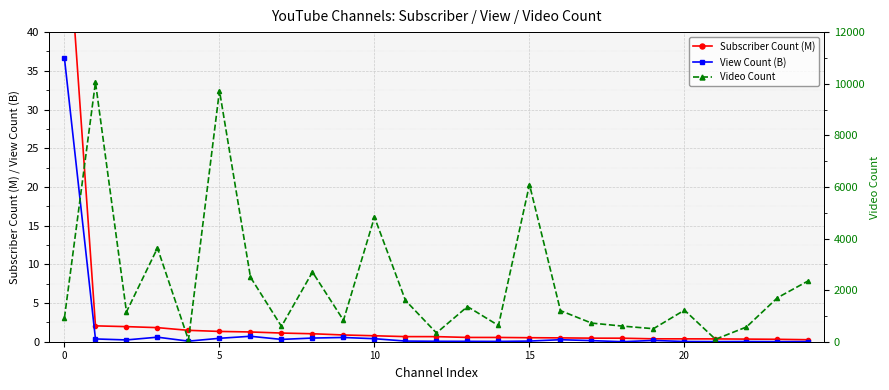

What is the highest value of the View Count (B) series?

36.6